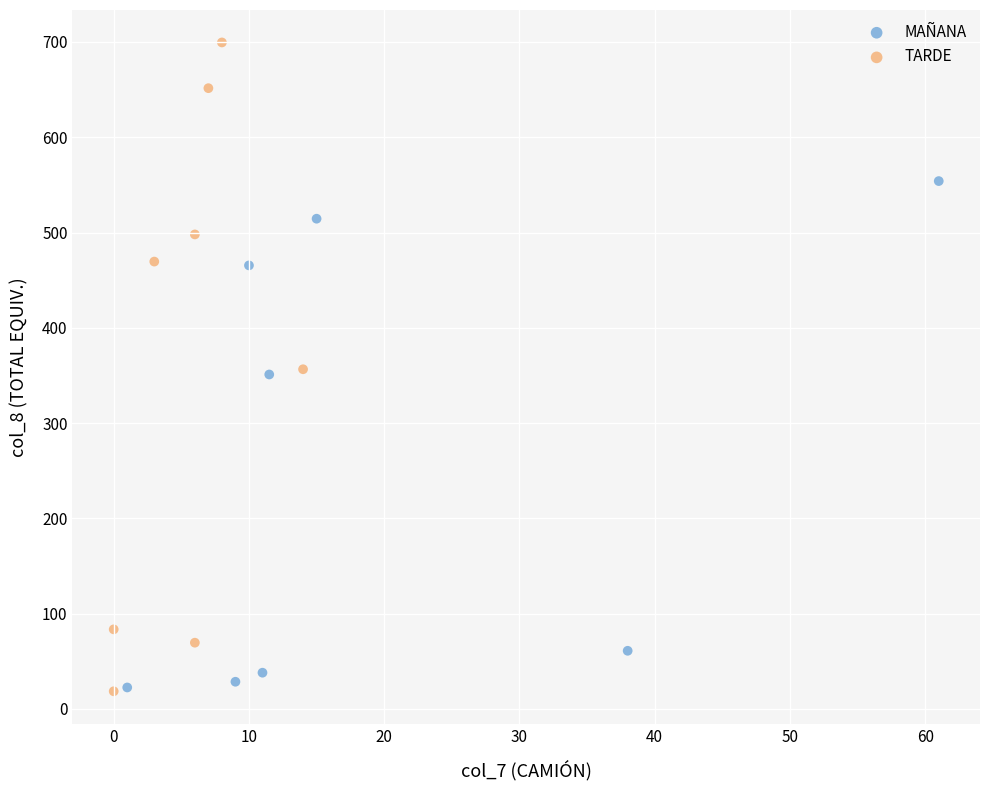

Which series has the widest spread of Y values?

TARDE